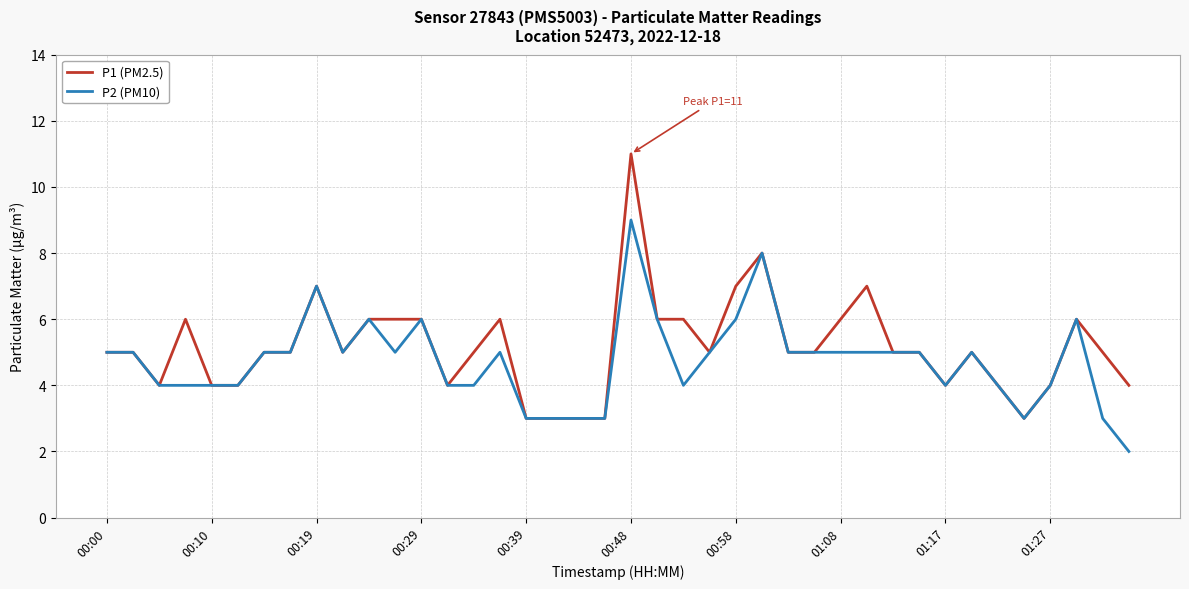

Which series has the largest range (max minus min)?

P1 (PM2.5)